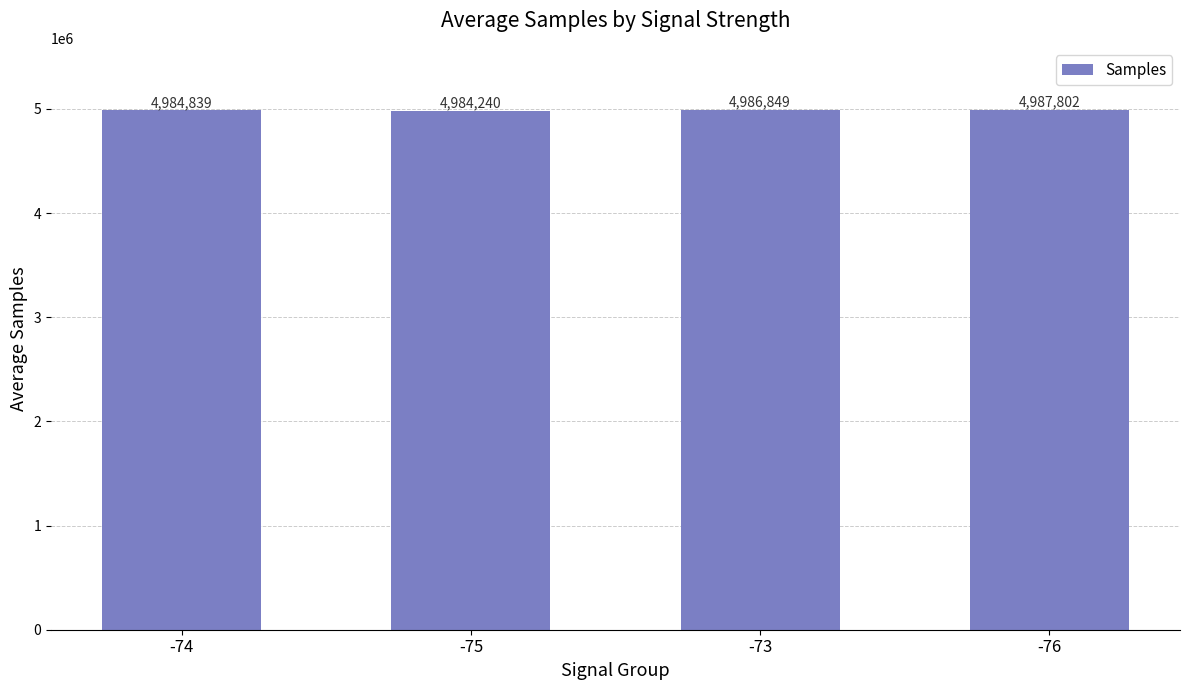

List the labels in order of value, smallest first.

-75, -74, -73, -76